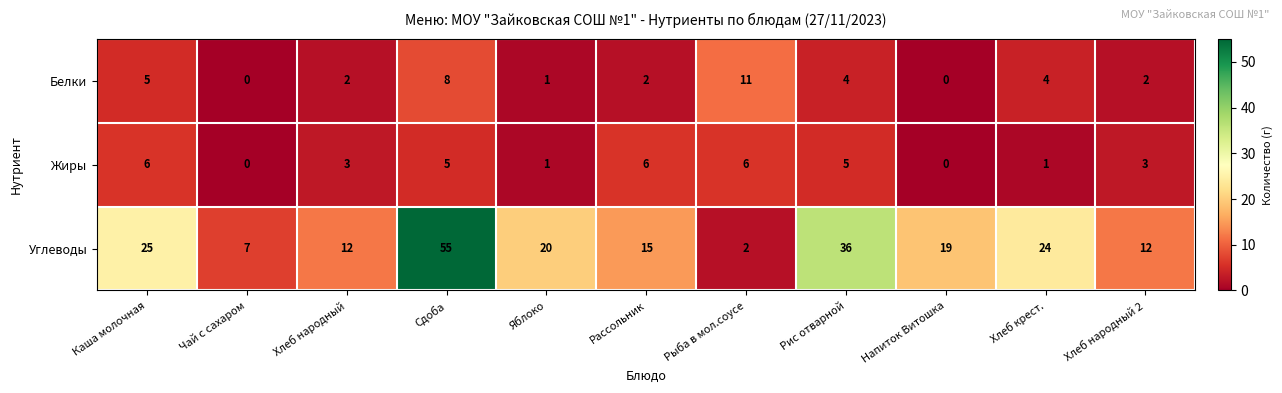

What is the total value across all series at Каша молочная?

36